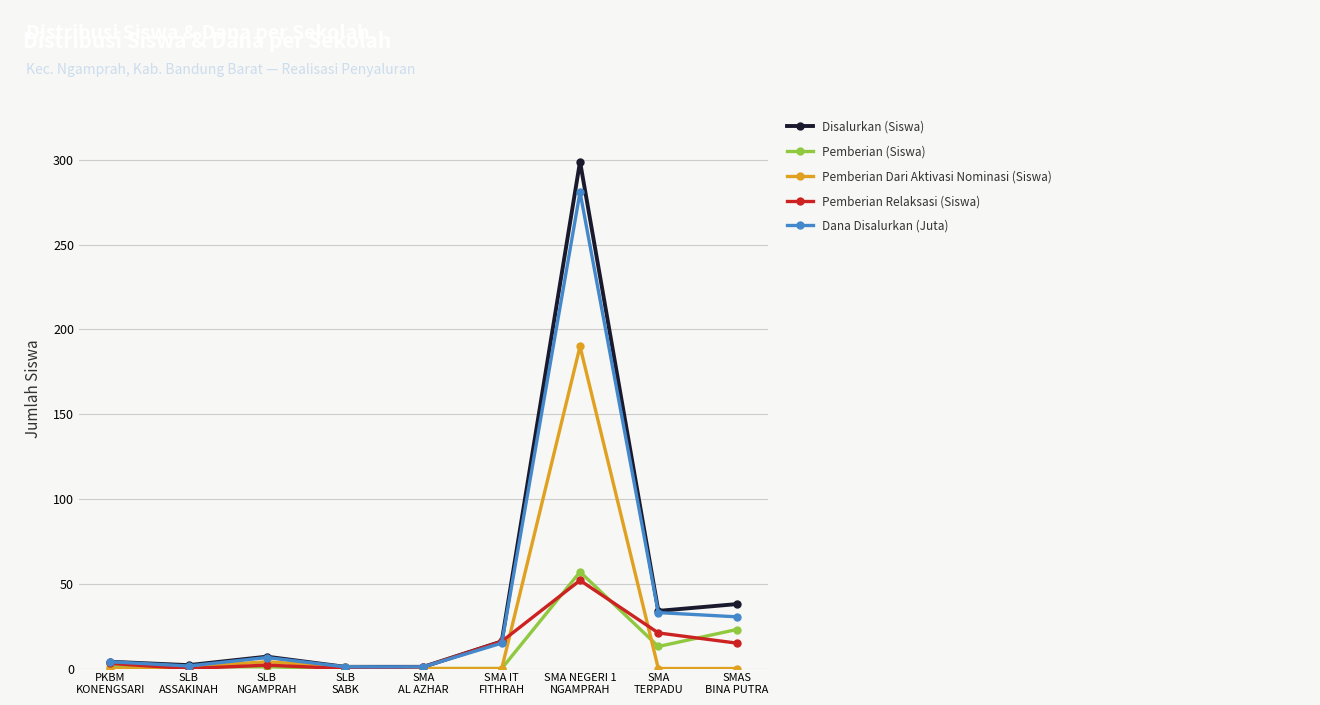

What is the label of the 1st point from the right?

SMAS
BINA PUTRA